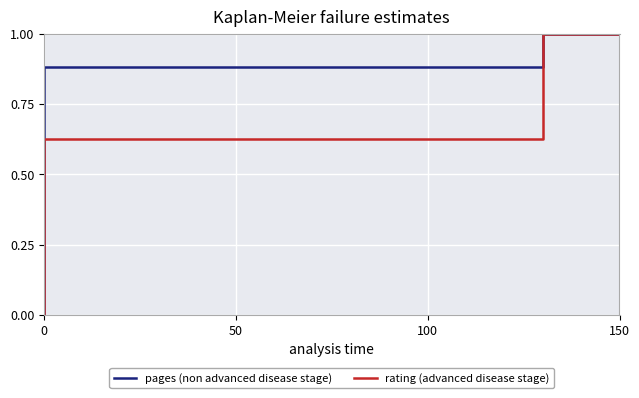

At which label does rating (advanced disease stage) reach its peak?

150